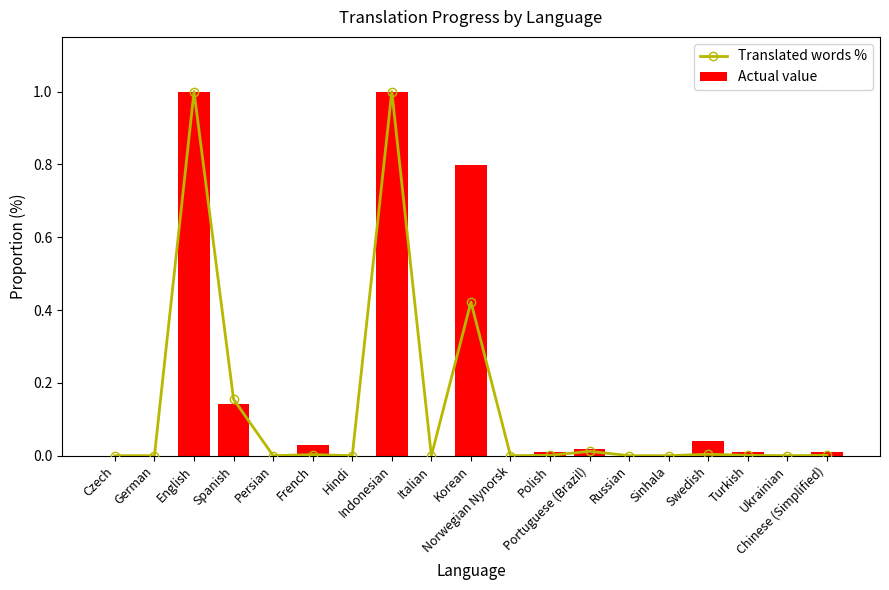

At how many categories does at least one series exceed 0?

10